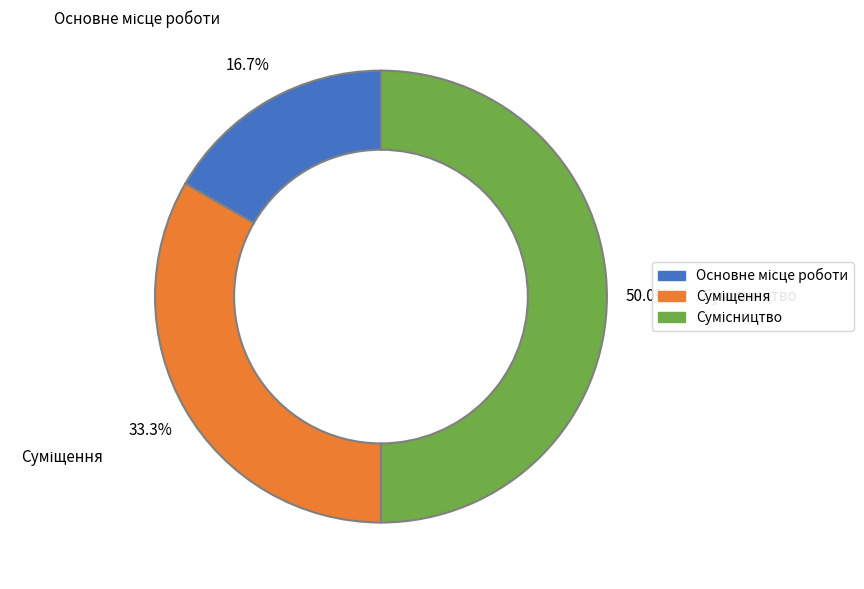

Is it true that Сумісництво is 50% of the pie?

True